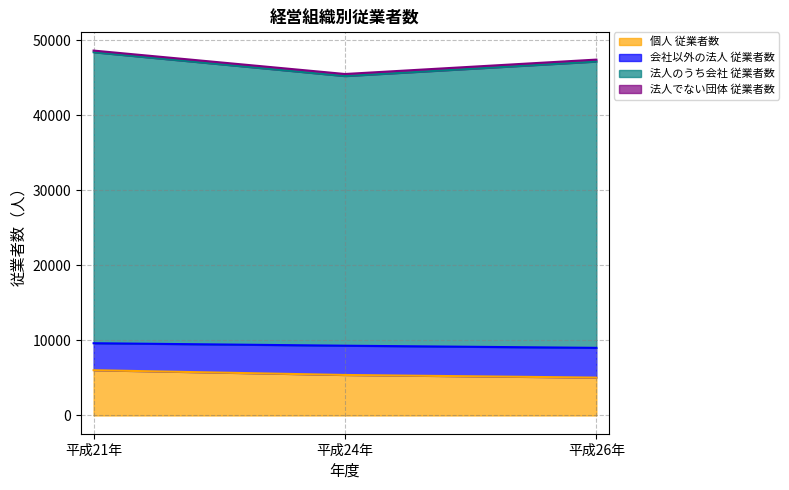

How many categories are shown in the chart?

3